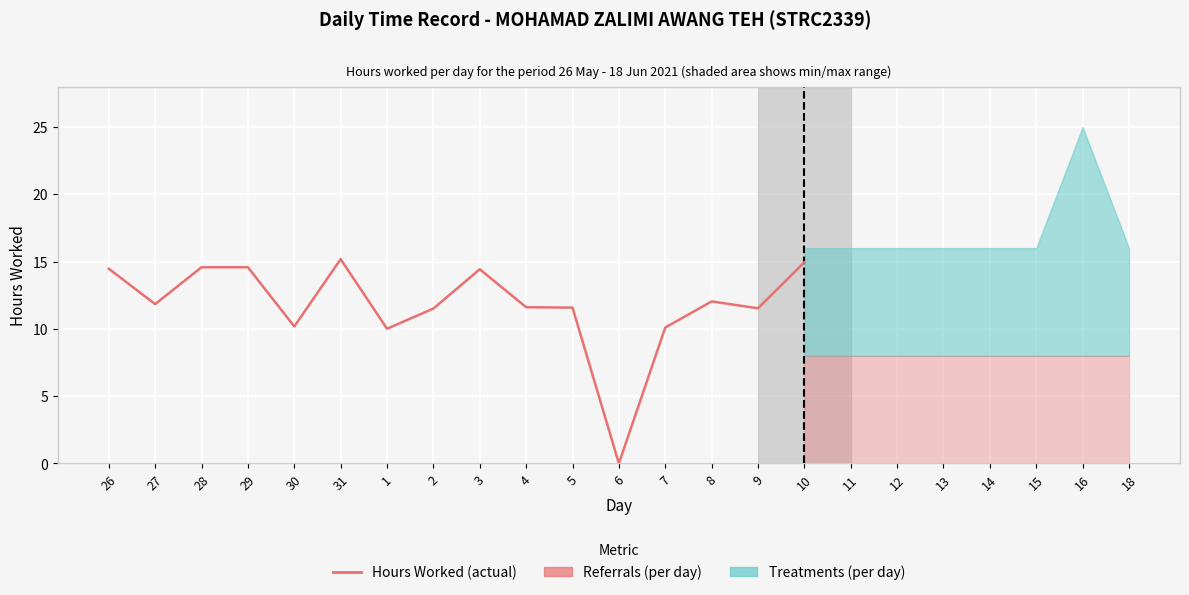

What is the difference between the second highest and minimum values?

14.9